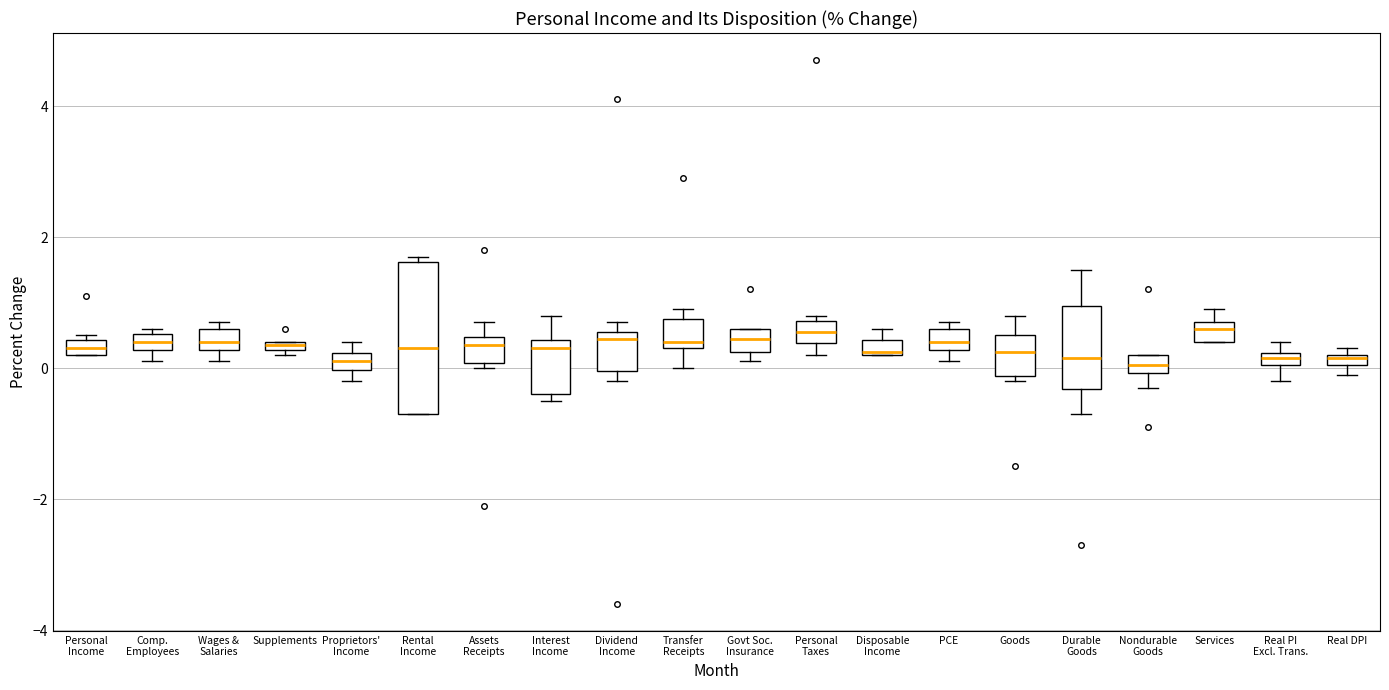

Where is the lower edge of the box for Real DPI on the y-axis? The values are not printed on the chart, so give them approximately, as read against the axis.

0.0